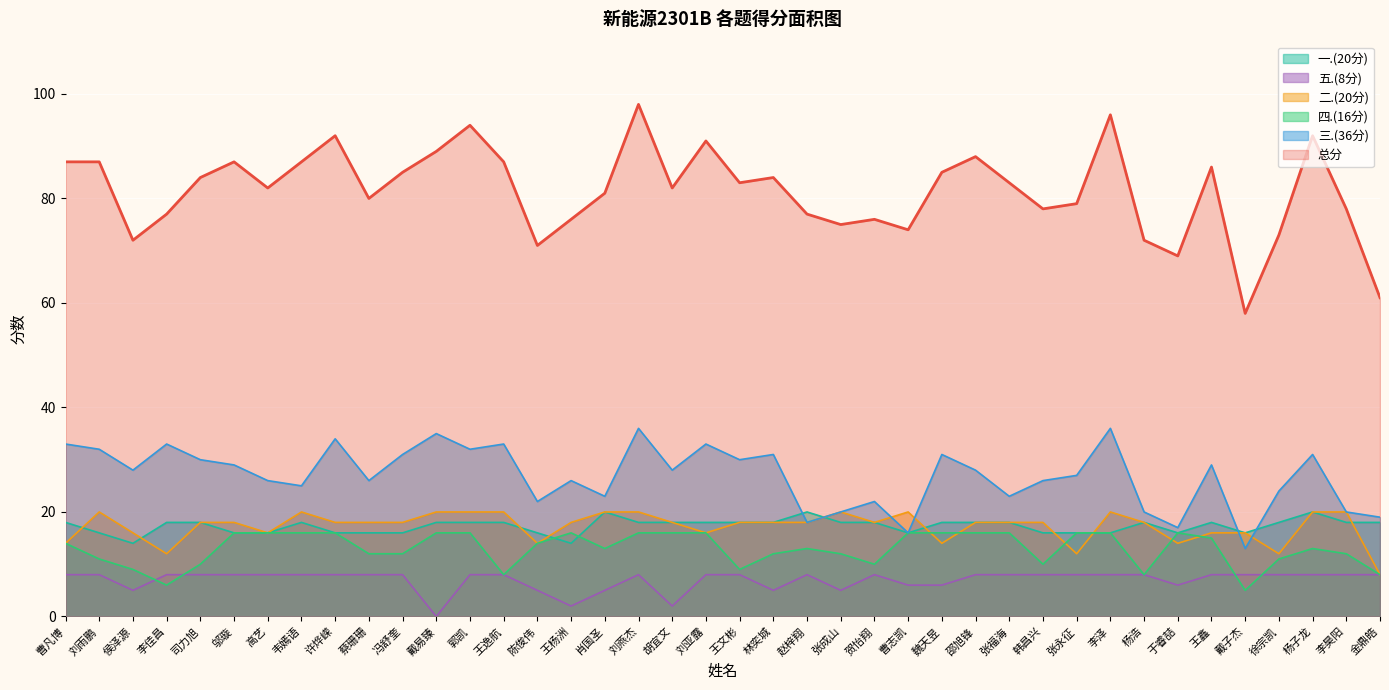

What are all the series names shown in the legend?

一.(20分), 五.(8分), 二.(20分), 四.(16分), 三.(36分), 总分